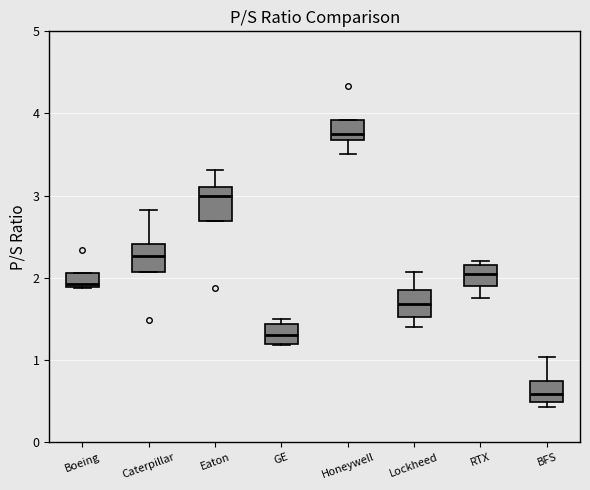

Reading left to right, transcribe this box plot: for each box, give where its median line is, the range the box spans, and where its two whiskers end, as read against the y-axis. The values are not printed on the chart, so give them approximately, as read against the axis.

Boeing: median 1.9 (just above the box's lower edge), box 1.9 to 2.1, whiskers 1.9 to 2.1
Caterpillar: median 2.3, box 2.1 to 2.4, whiskers 2.1 to 2.8
Eaton: median 3.0, box 2.7 to 3.1, whiskers 2.7 to 3.3
GE: median 1.3, box 1.2 to 1.4, whiskers 1.2 to 1.5
Honeywell: median 3.8, box 3.7 to 3.9, whiskers 3.5 to 3.9
Lockheed: median 1.7, box 1.5 to 1.9, whiskers 1.4 to 2.1
RTX: median 2.0, box 1.9 to 2.2, whiskers 1.8 to 2.2 (just above the box's upper edge)
BFS: median 0.6, box 0.5 to 0.7, whiskers 0.4 to 1.0